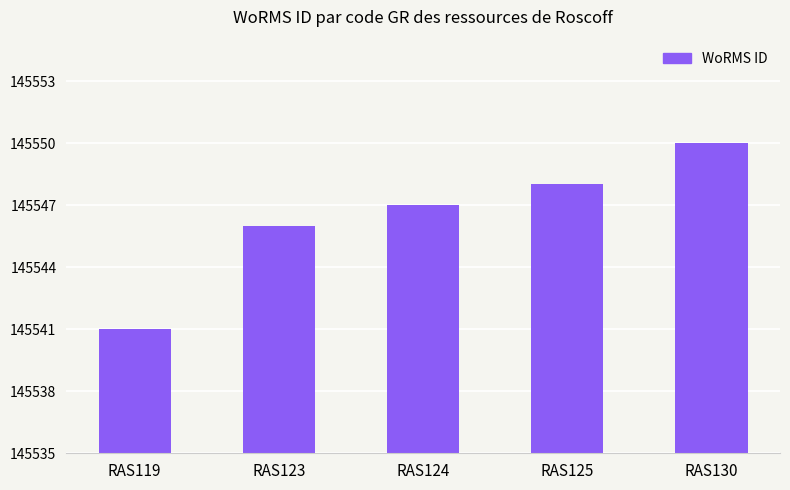

What is the sum of all values?

727732